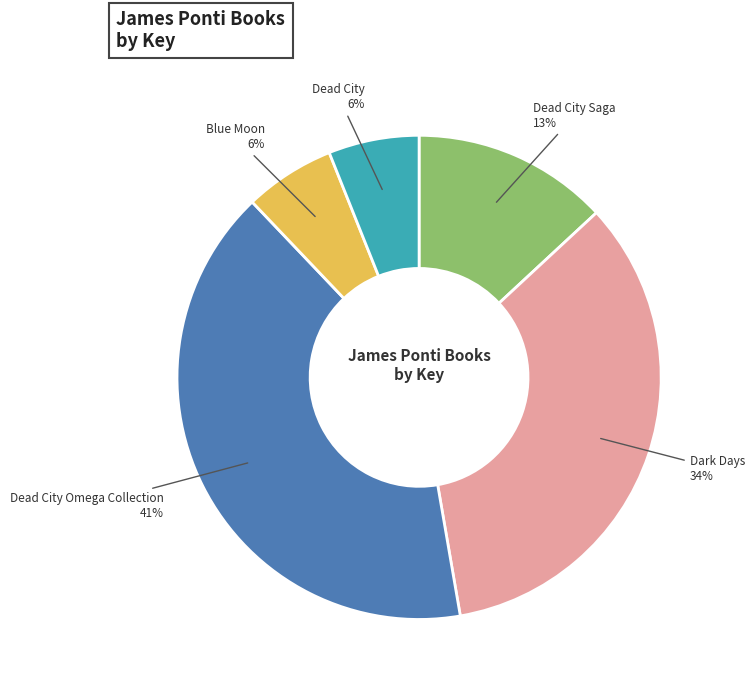

To the nearest percent, what is the average slice percentage?

20%